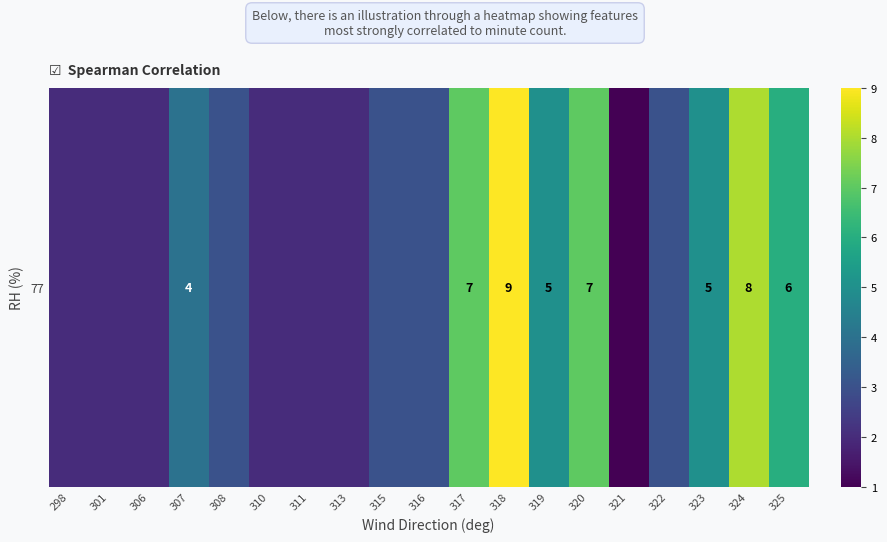

The chart shows a value of 3 at 310. True or false?

False